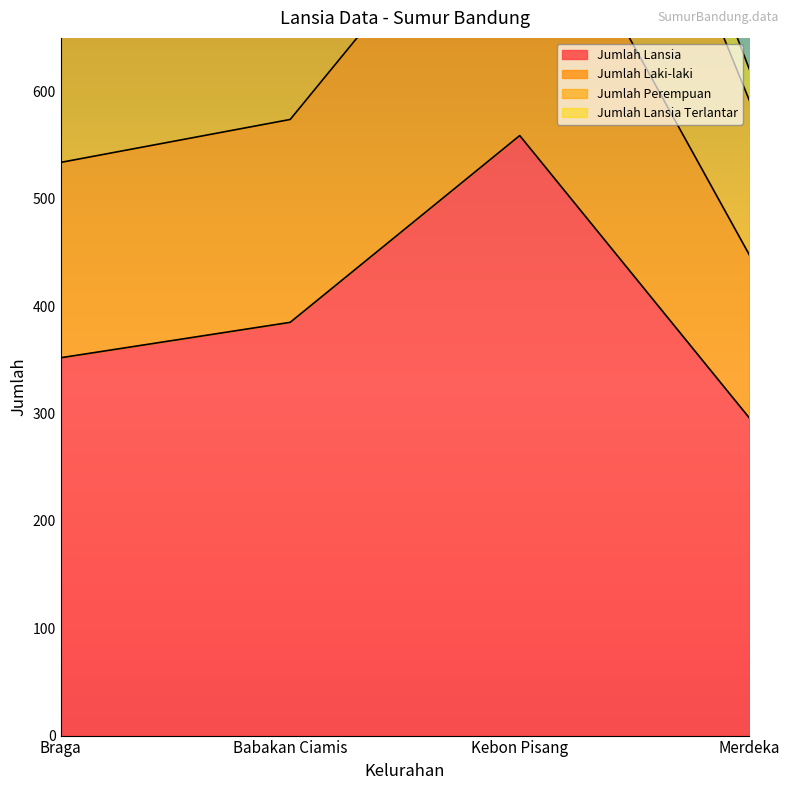

Which label corresponds to the smallest value in the chart?

Merdeka